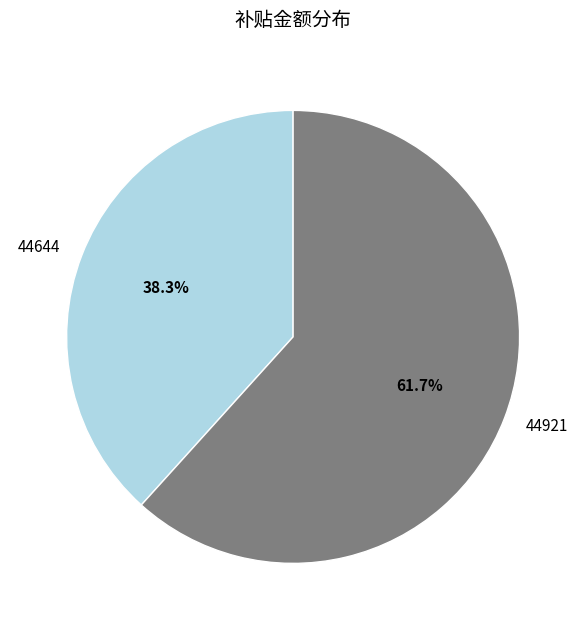

To the nearest percent, what is the difference between the 44921 and 44644 slice percentages?

23%